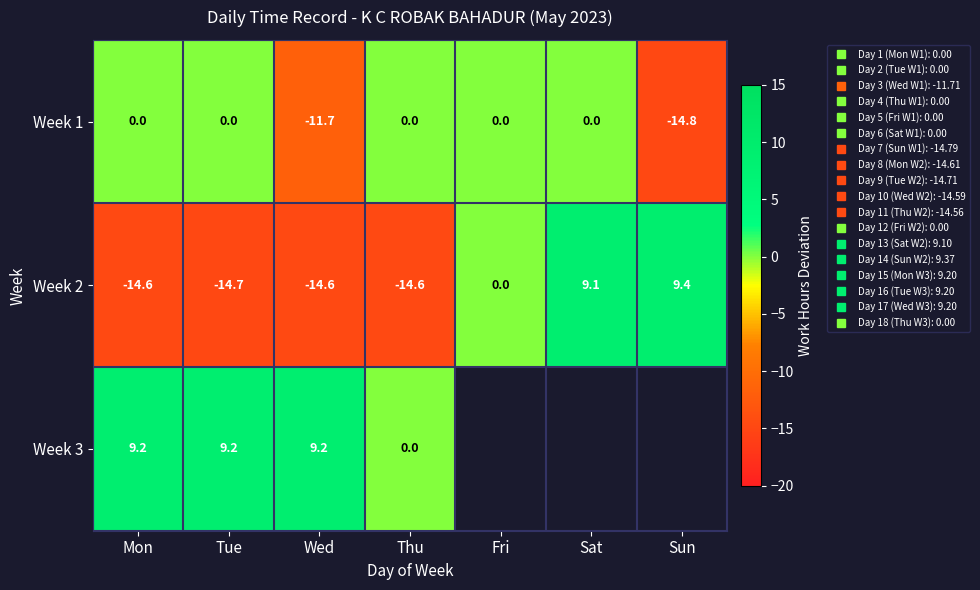

Rank the categories by Week 1 value from lowest to highest.

Sun, Wed, Mon, Tue, Thu, Fri, Sat